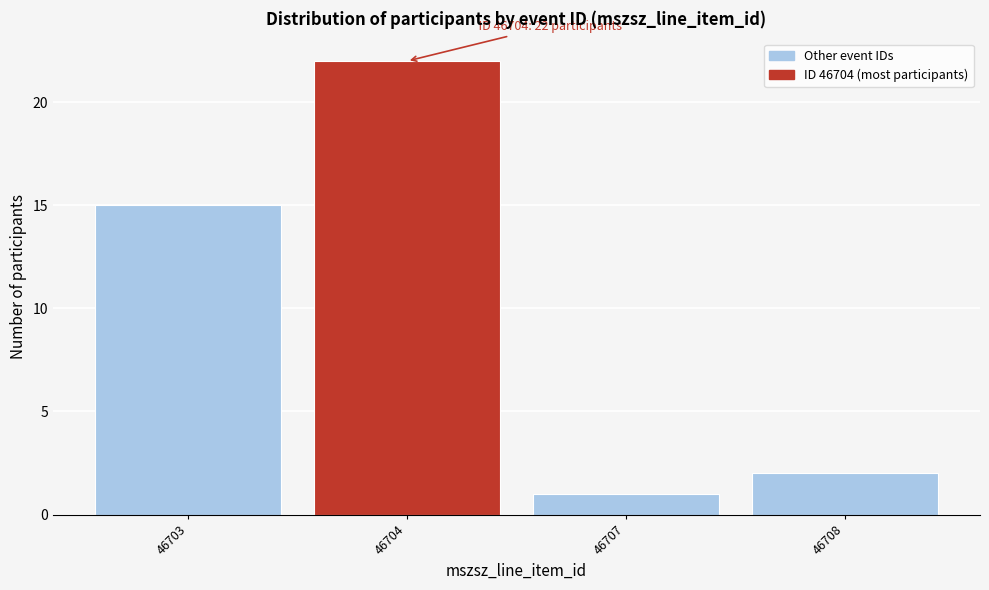

Reading left to right, list all the values displayed in this chart.

46703=15	46704=22	46707=1	46708=2